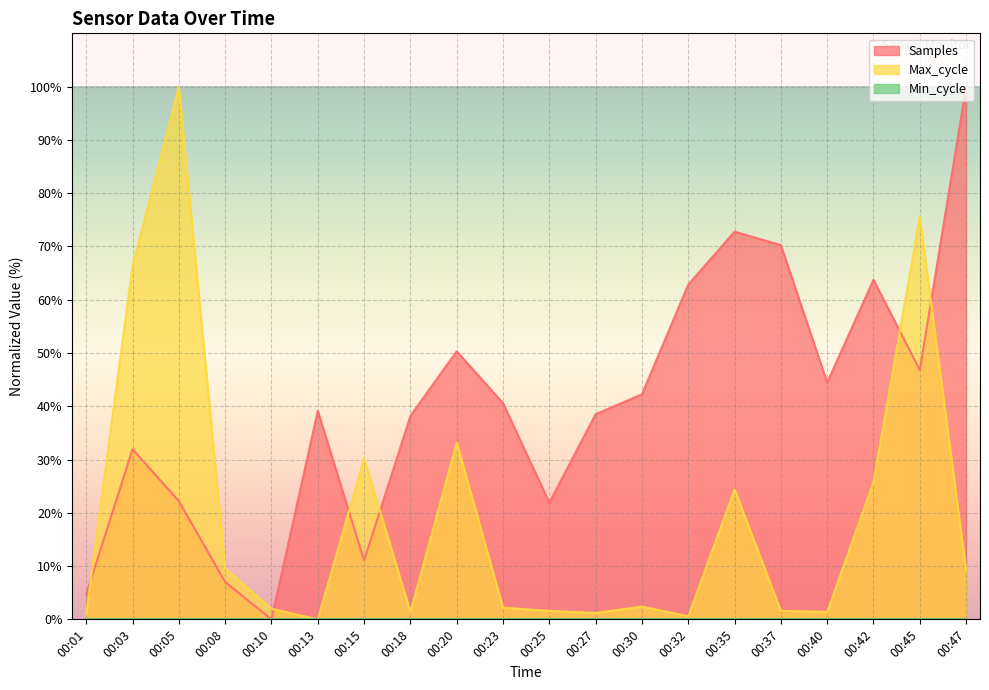

The Max_cycle series shows 15.2 at 00:08. True or false?

False